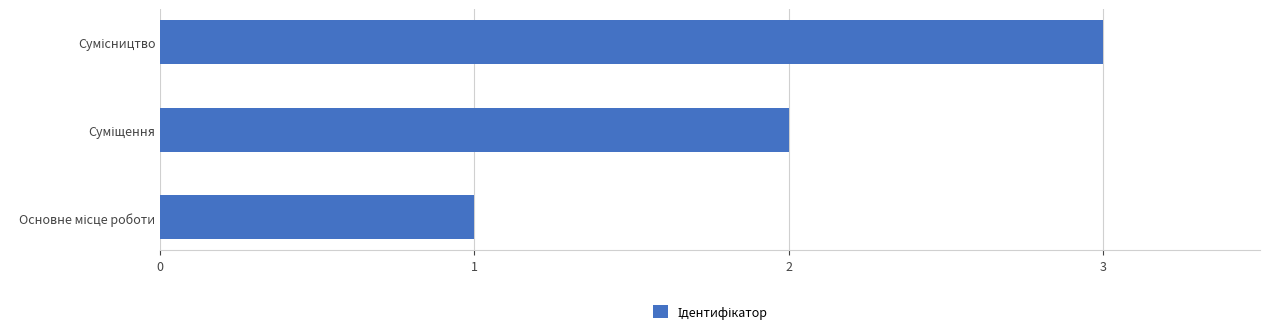

What is the sum of all values?

6